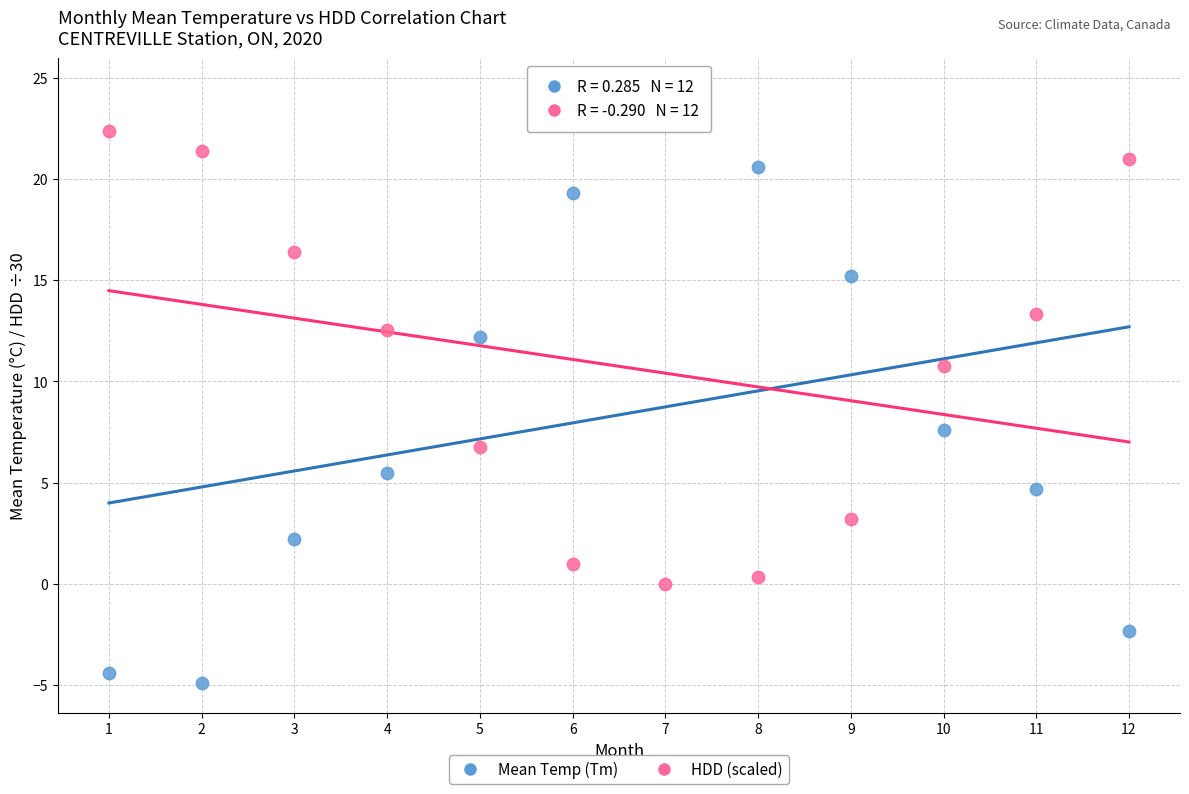

Across all series, what Y value is closest to 9?

7.6